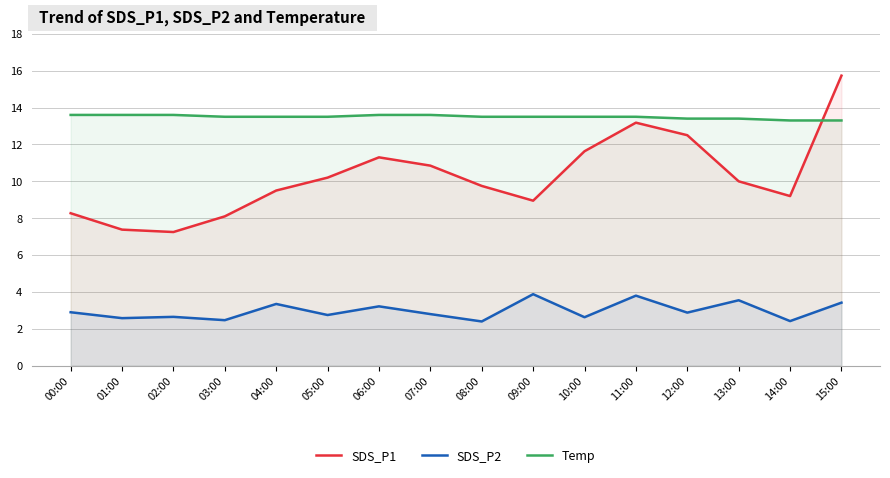

The value of Temp at 05:00 is 6.8. True or false?

False